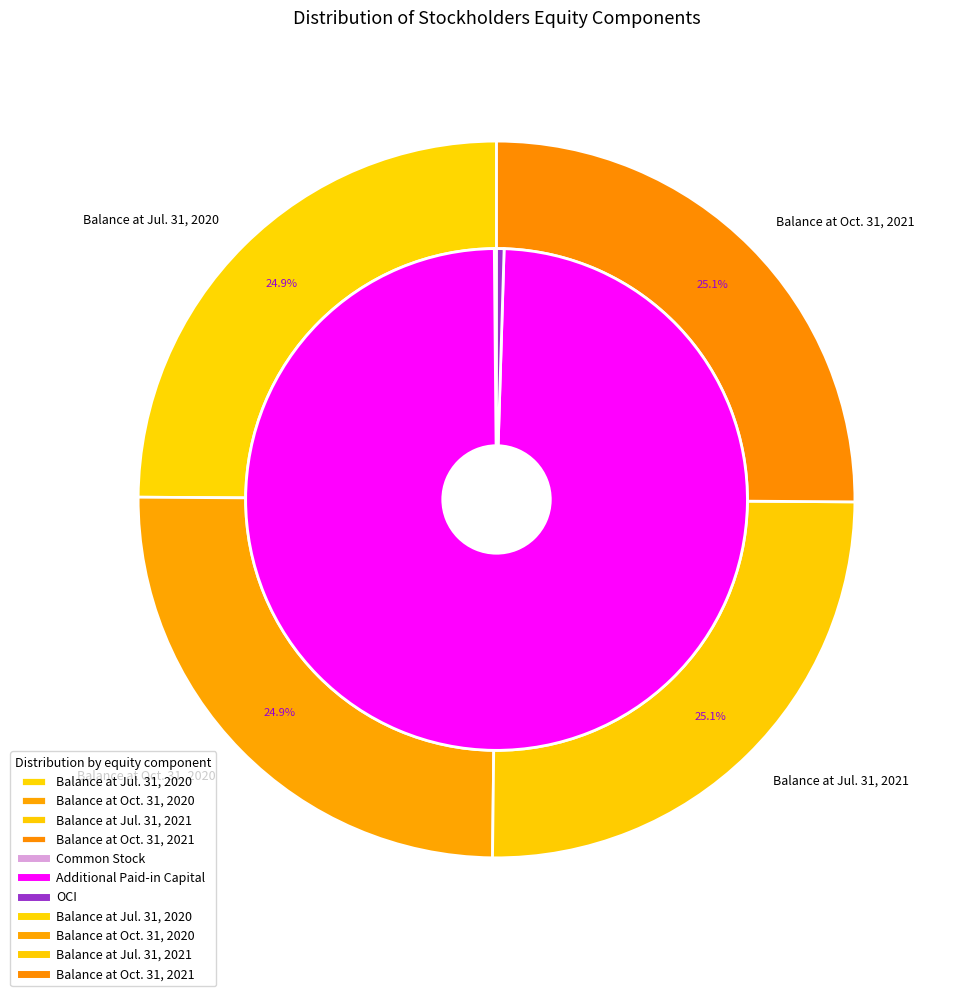

How many slices are in this pie chart?

4